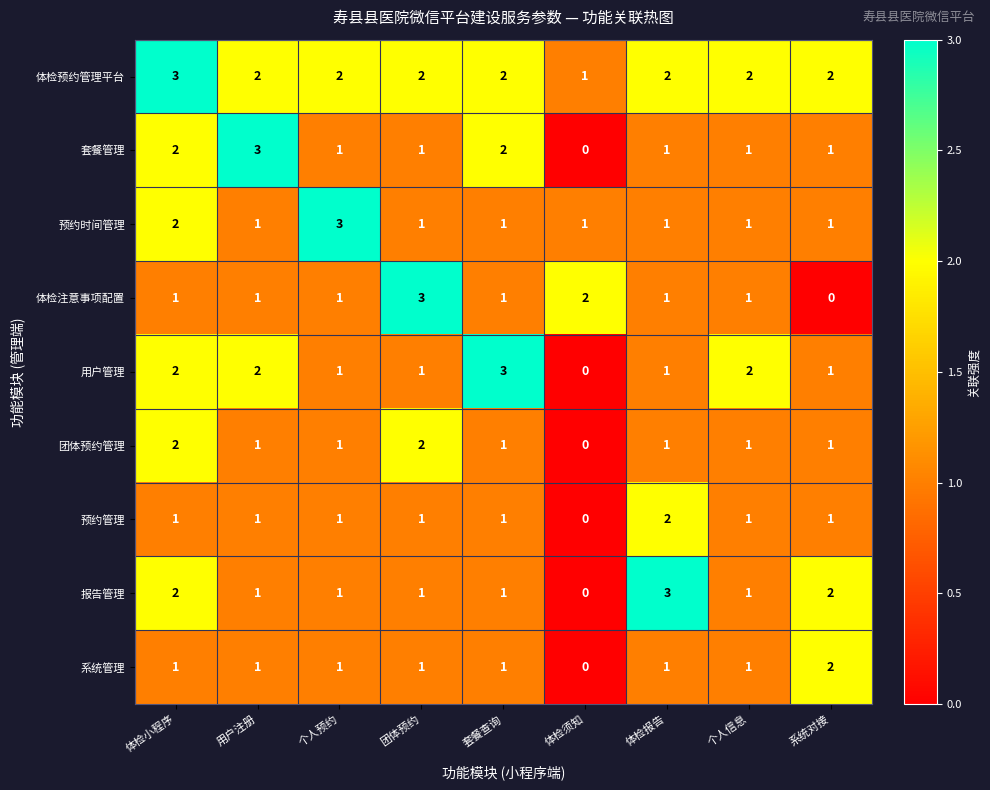

Which series has the largest total across all categories?

体检预约管理平台